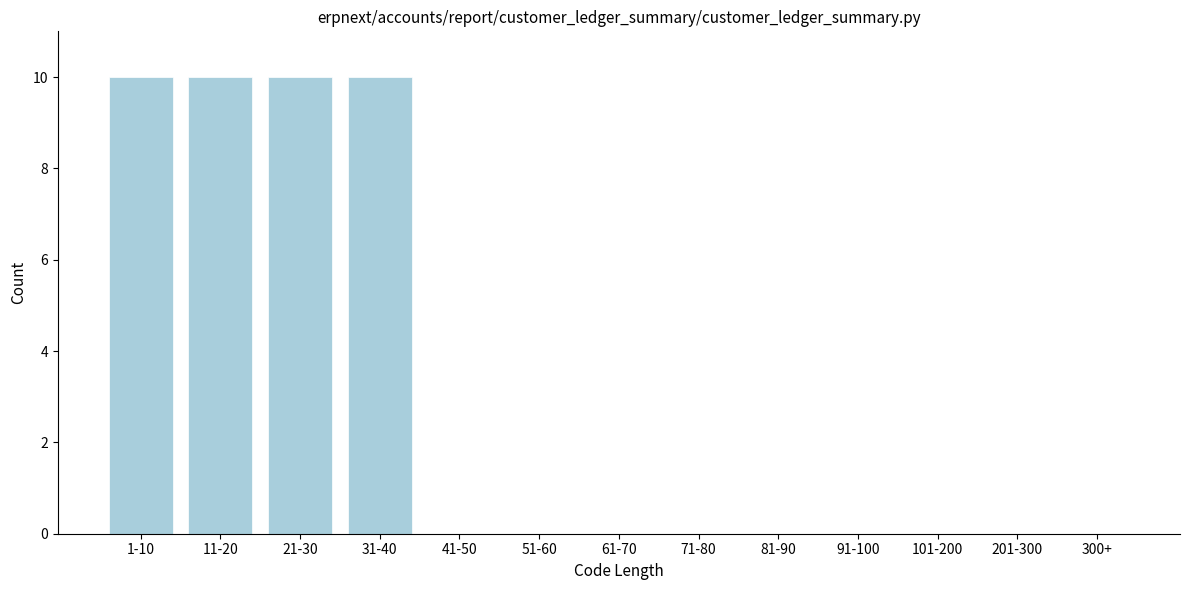

Reading left to right, what are all the values shown in this chart?

1-10=10	11-20=10	21-30=10	31-40=10	41-50=0	51-60=0	61-70=0	71-80=0	81-90=0	91-100=0	101-200=0	201-300=0	300+=0